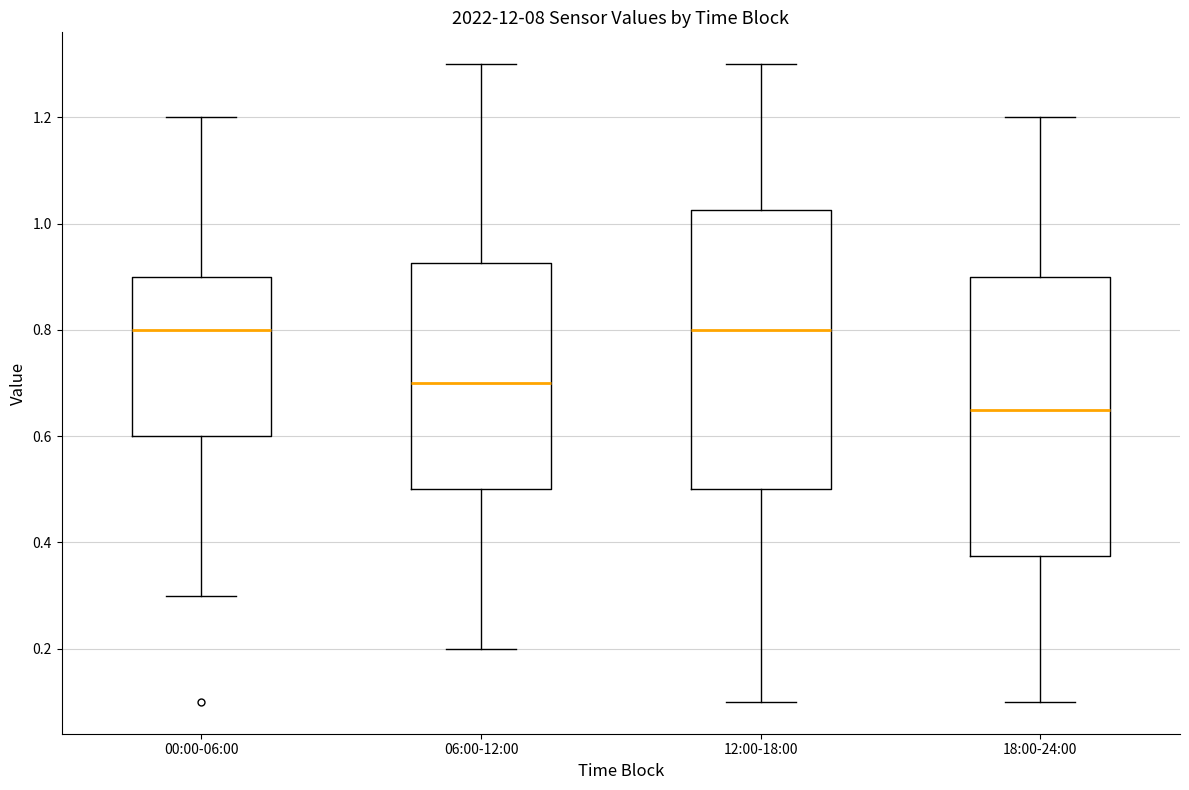

Reading left to right, read every box against the y-axis: the position of its median line, the range the box covers, and the ends of its whiskers. The values are not printed on the chart, so give them approximately, as read against the axis.

00:00-06:00: median 0.80, box 0.60 to 0.90, whiskers 0.30 to 1.20
06:00-12:00: median 0.70, box 0.50 to 0.92, whiskers 0.20 to 1.30
12:00-18:00: median 0.80, box 0.50 to 1.02, whiskers 0.10 to 1.30
18:00-24:00: median 0.66, box 0.38 to 0.90, whiskers 0.10 to 1.20